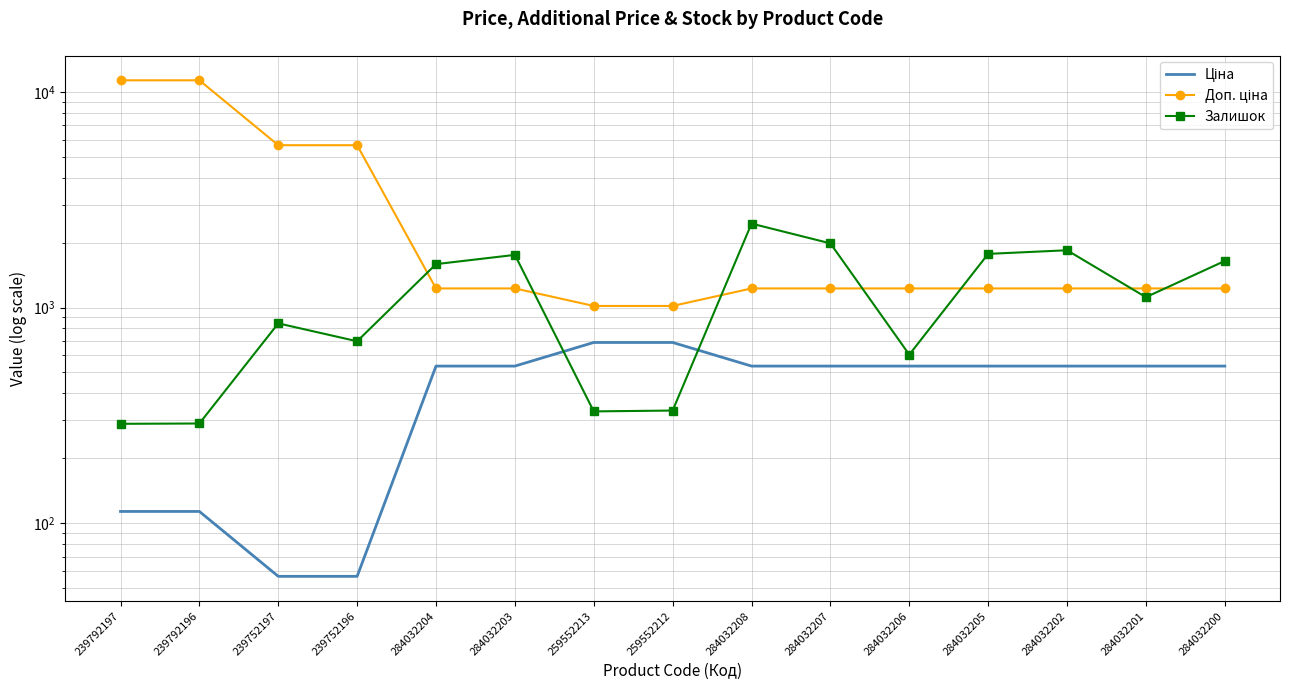

True or false: Ціна has more than 2 points higher than both neighbors.

False